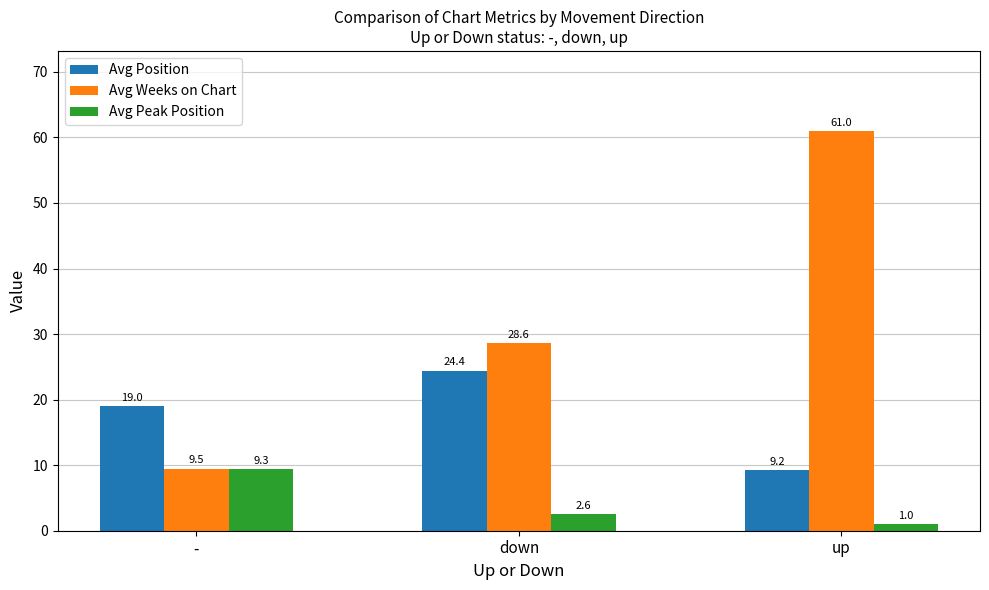

Which series has the widest spread of values?

Avg Weeks on Chart